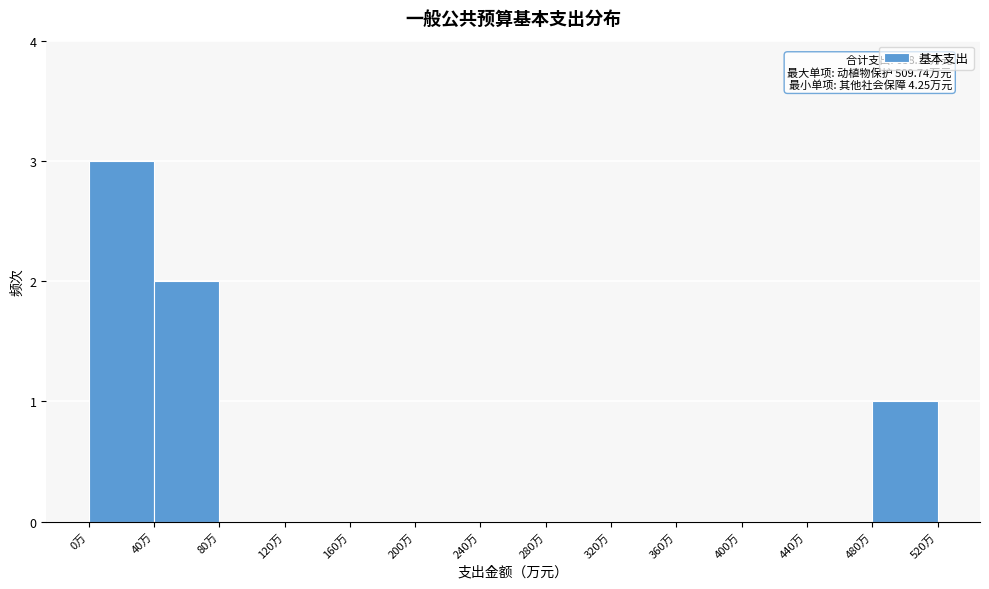

Which range on the x-axis has the tallest bar?

0 to 40